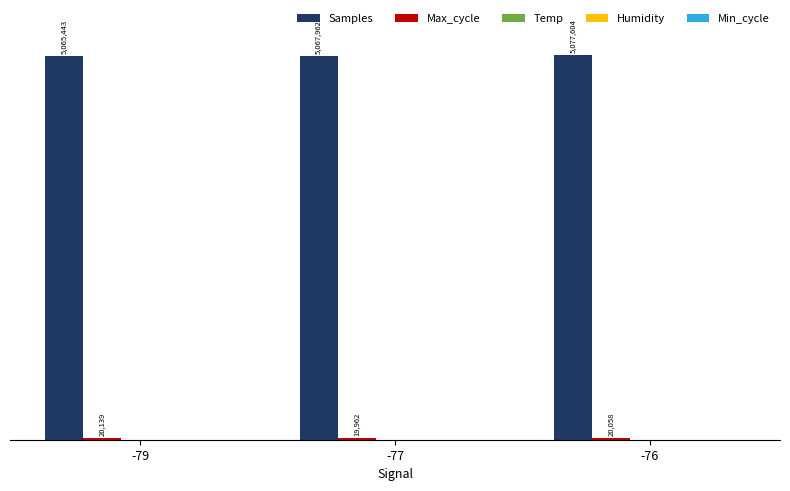

Reading left to right, transcribe all the data shown in this chart.

Samples: 5065443.1	5067961.5	5077604.4
Max_cycle: 20139.1	19962.5	20058.2
Temp: 10.8	10.8	10.8
Humidity: 99.9	99.9	99.9
Min_cycle: 28.0	28.0	28.0